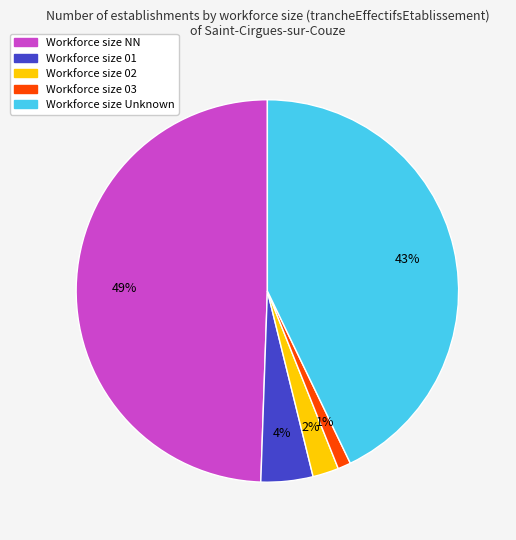

How many slices are in this pie chart?

5